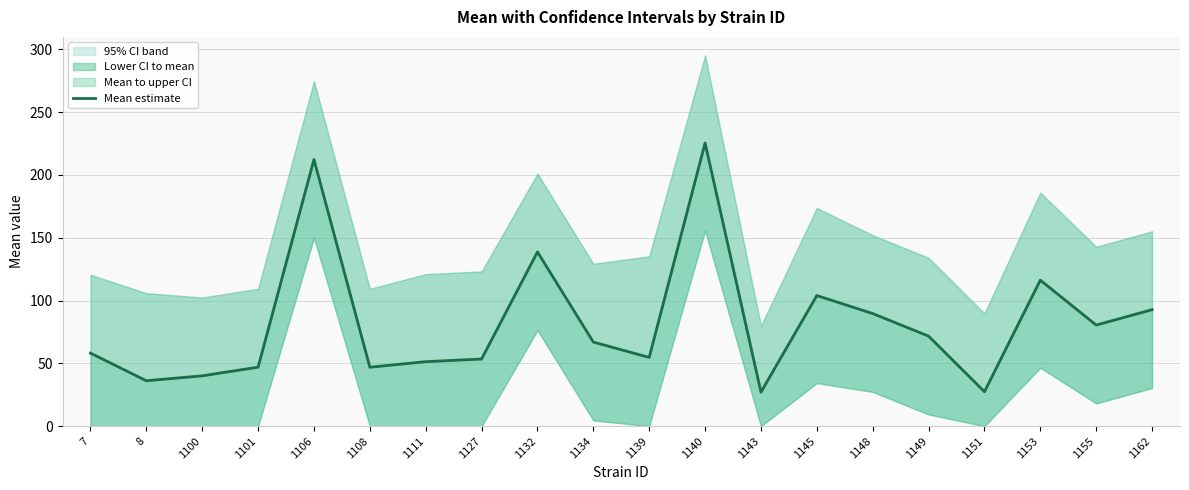

Reading right to left, what are all the values shown in this chart?

1162=92.7	1155=80.5	1153=116.2	1151=27.4	1149=71.7	1148=89.7	1145=104.0	1143=27.1	1140=225.4	1139=54.7	1134=66.9	1132=138.7	1127=53.5	1111=51.3	1108=46.9	1106=212.3	1101=47.0	1100=40.1	8=36.1	7=58.2